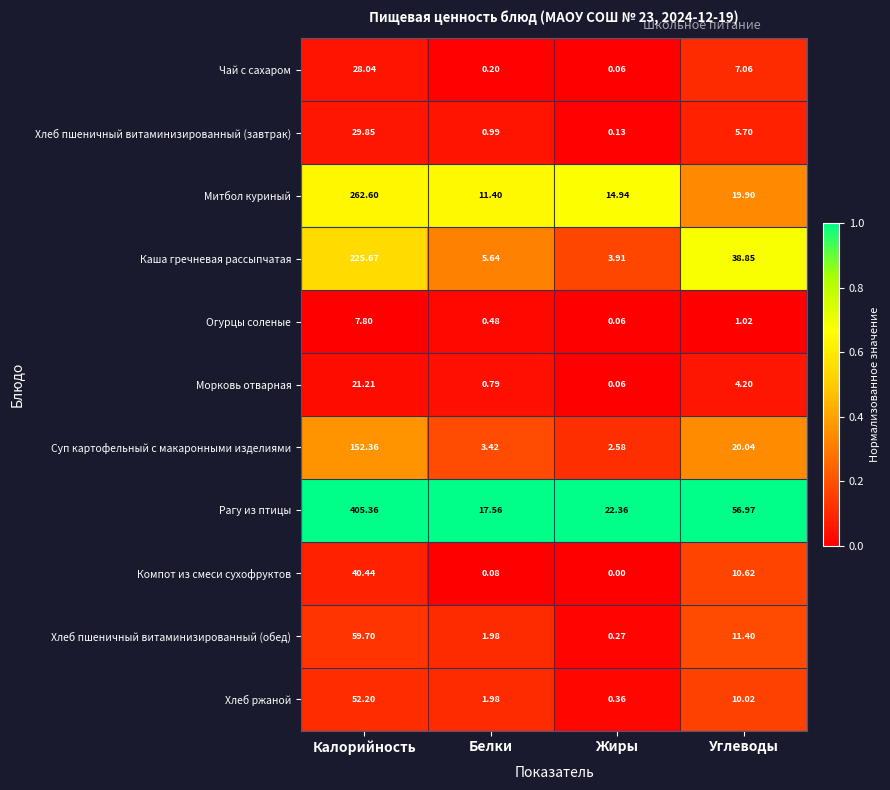

At which label does Компот из смеси сухофруктов reach its peak?

Калорийность